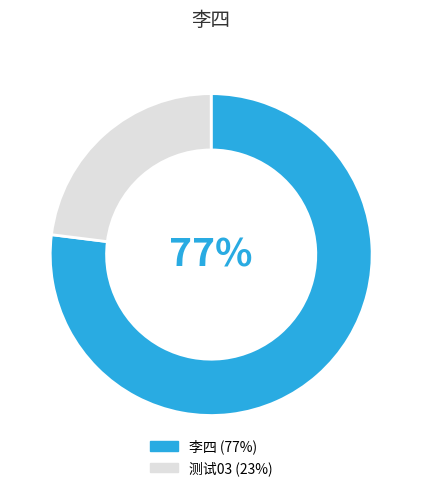

What percentage is the 测试03 slice, to the nearest percent?

23%